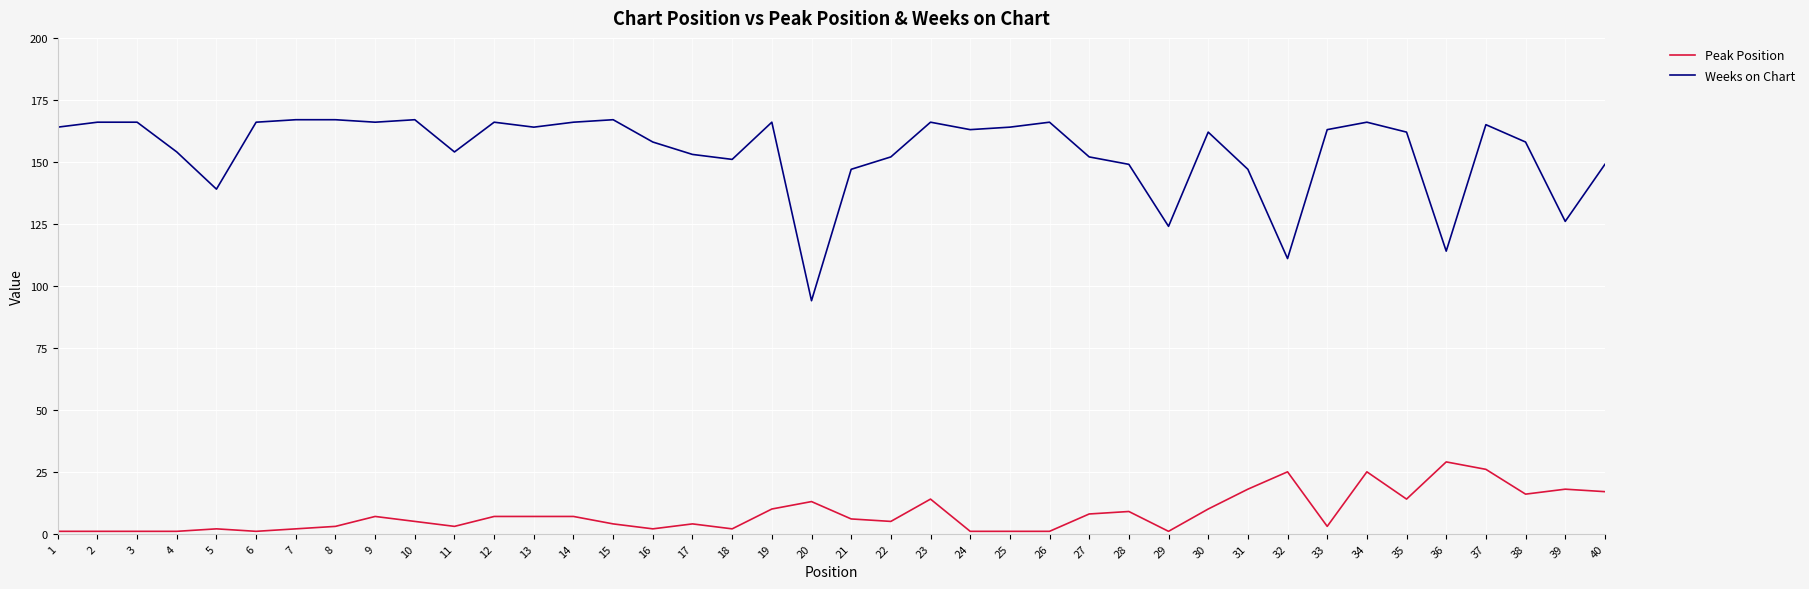

Which series changed the most between 12 and 34?

Peak Position